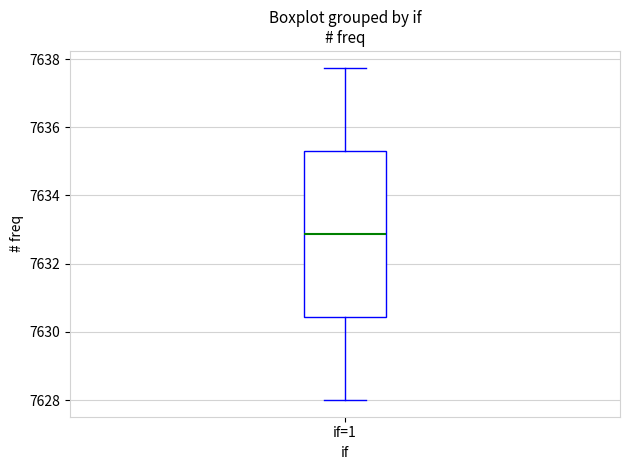

Where does the upper whisker of the box for if=1 end on the y-axis? The values are not printed on the chart, so give them approximately, as read against the axis.

7637.8